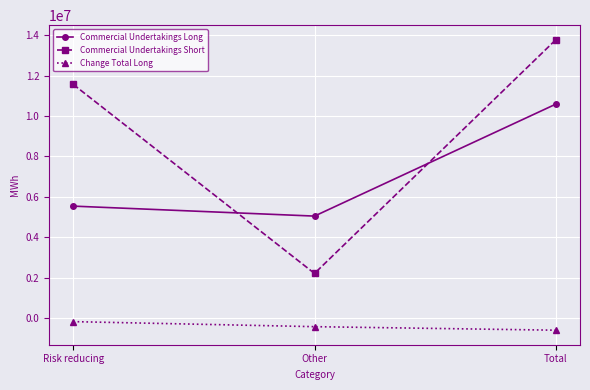

What position from the right is Risk reducing?

3